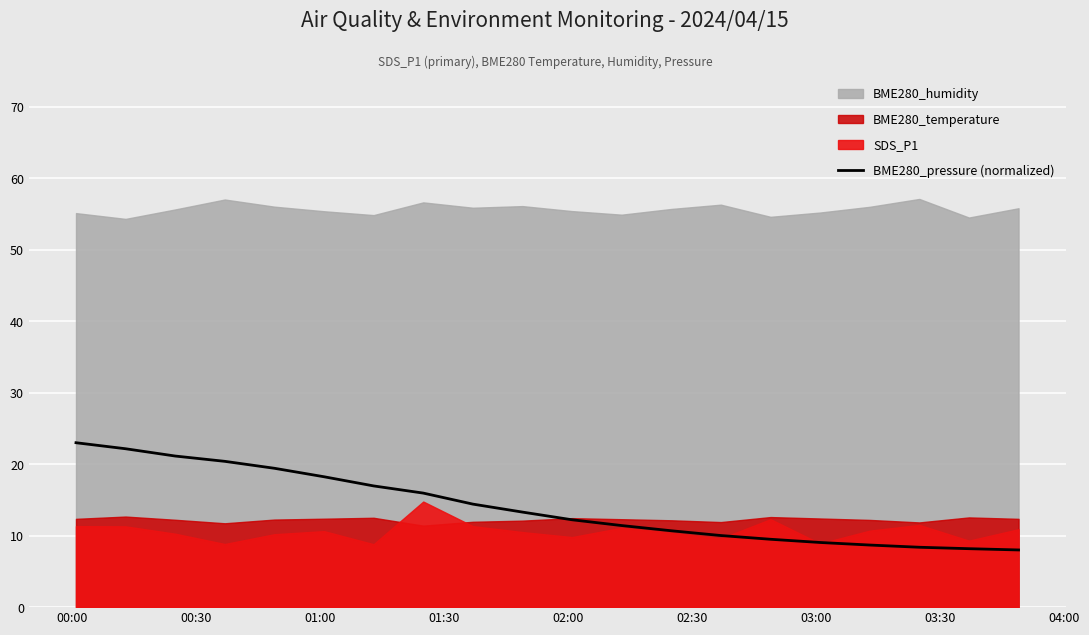

What is the lowest value of the BME280_pressure (normalized) series?

8.0